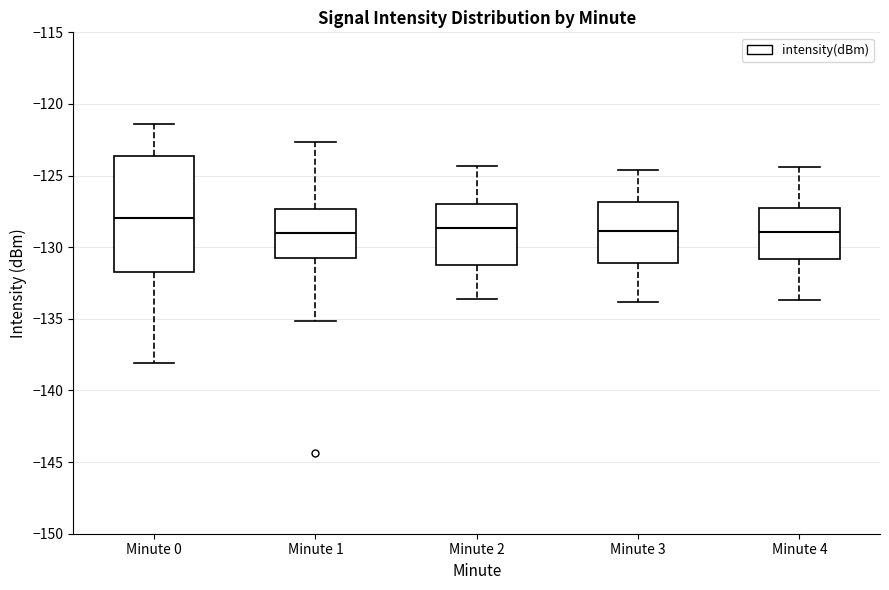

Where is the lower edge of the box for Minute 4 on the y-axis? The values are not printed on the chart, so give them approximately, as read against the axis.

-131.0